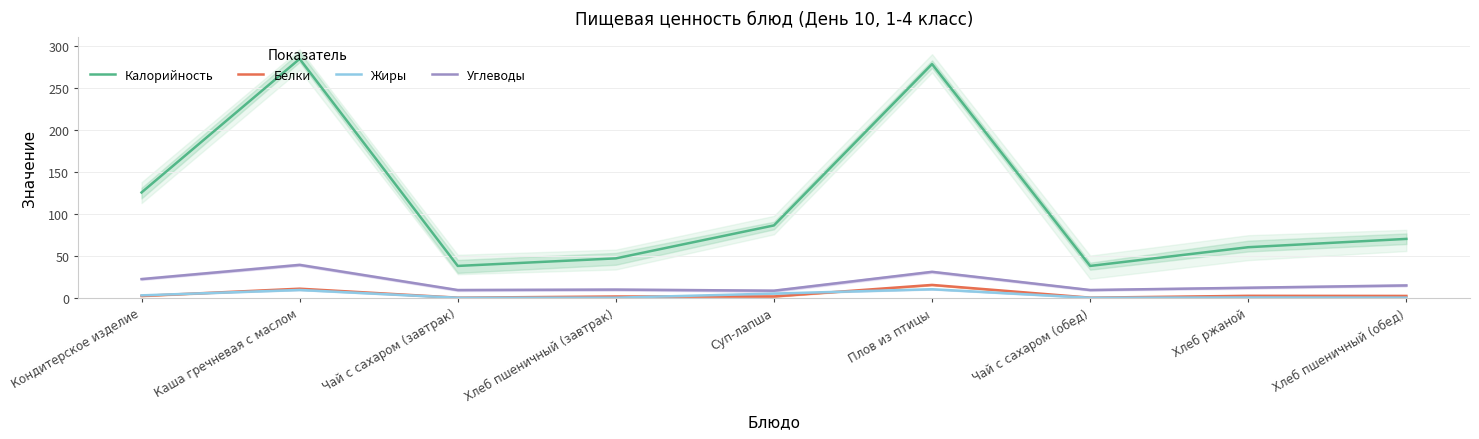

List the labels in order of Белки value, smallest first.

Чай с сахаром (завтрак), Чай с сахаром (обед), Хлеб пшеничный (завтрак), Суп-лапша, Кондитерское изделие, Хлеб пшеничный (обед), Хлеб ржаной, Каша гречневая с маслом, Плов из птицы